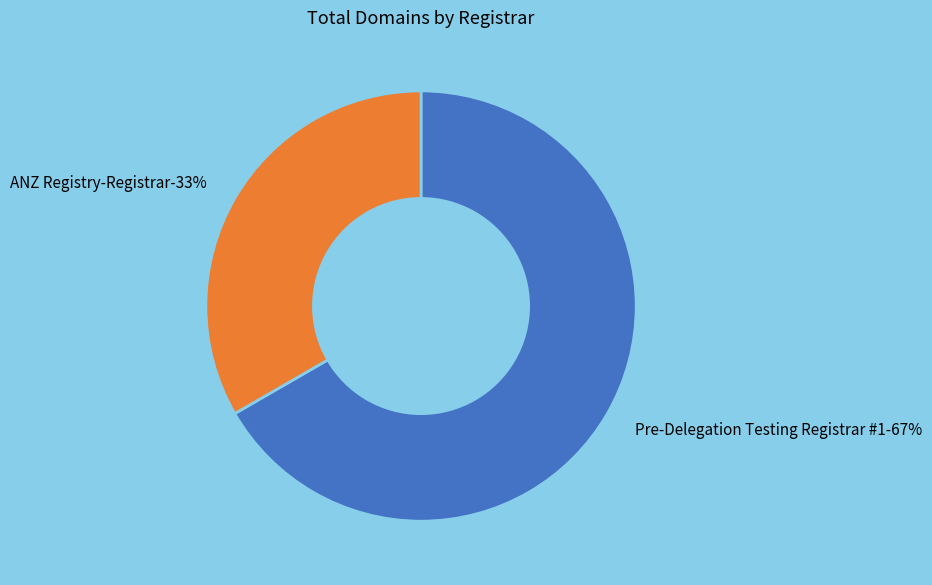

Count the number of slices in the pie.

2